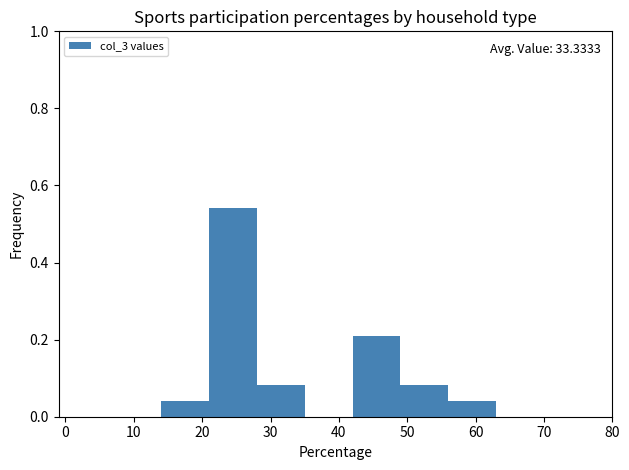

Which range on the x-axis has the tallest bar?

21 to 28